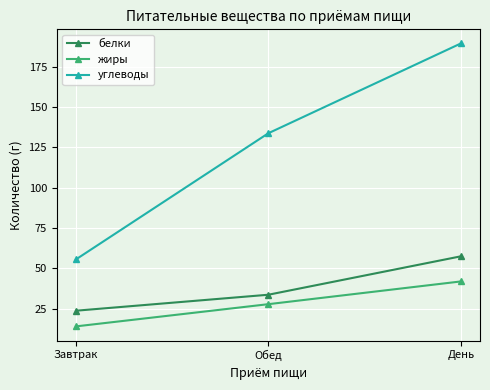

Reading right to left, list all the values displayed in this chart.

белки: 57.5	33.7	23.8
жиры: 41.9	27.8	14.1
углеводы: 189.4	133.8	55.6